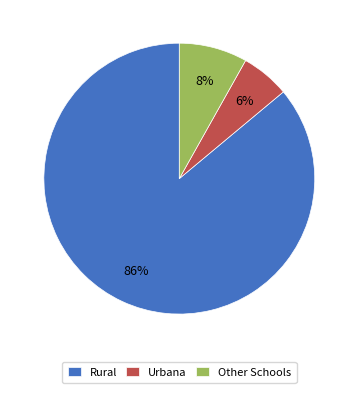

Which has a higher value, Rural or Urbana?

Rural